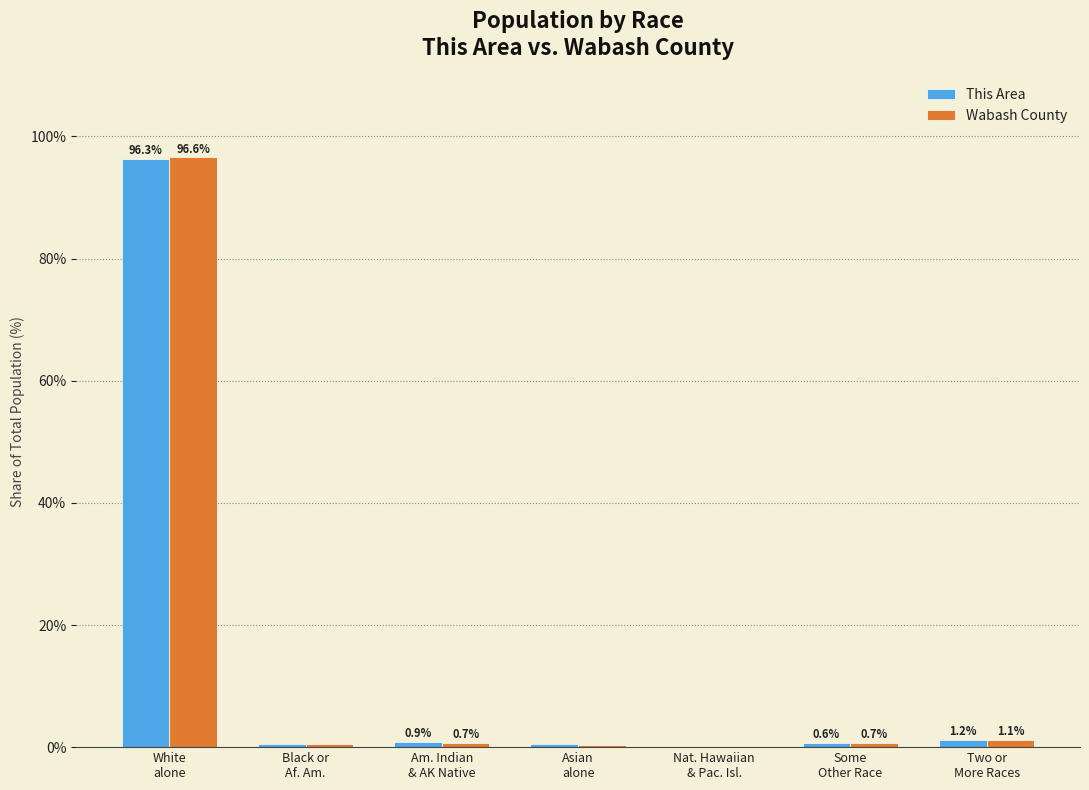

At which label does Wabash County reach its peak?

White
alone